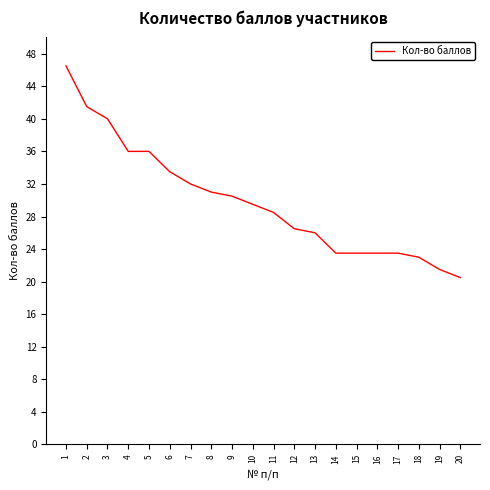

What is the maximum value shown in the chart?

46.5